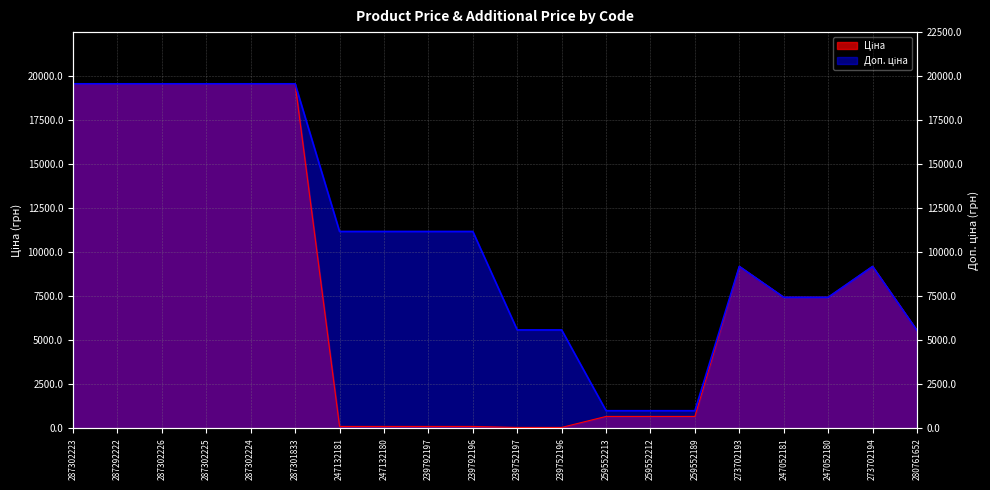

List the series in order of their peak value, highest first.

Ціна, Доп. ціна